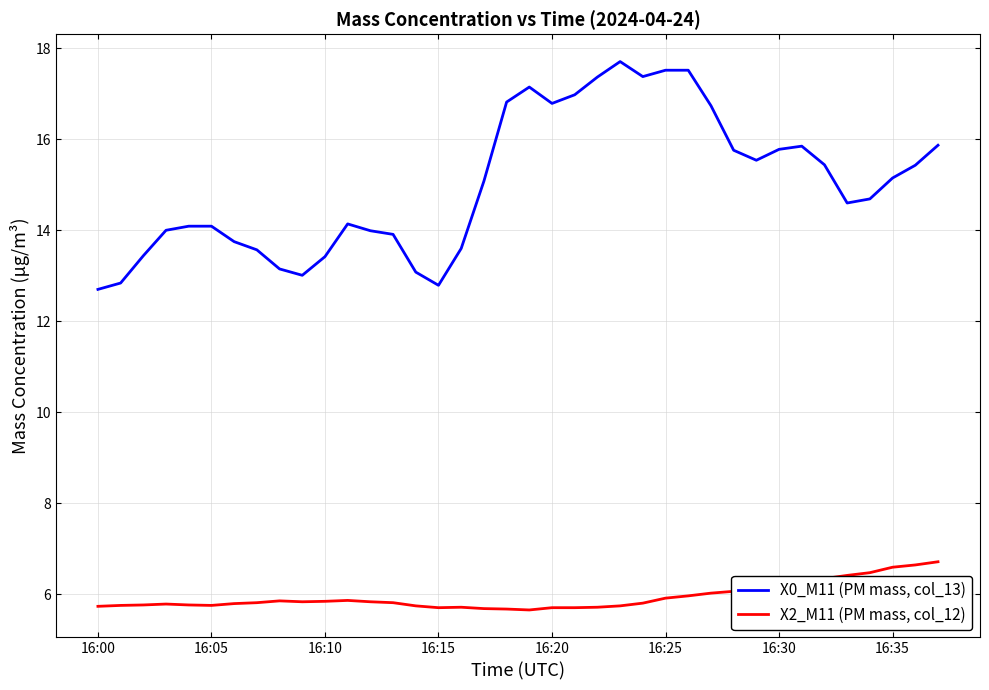

True or false: X2_M11 (PM mass, col_12) and X0_M11 (PM mass, col_13) intersect in this chart.

False